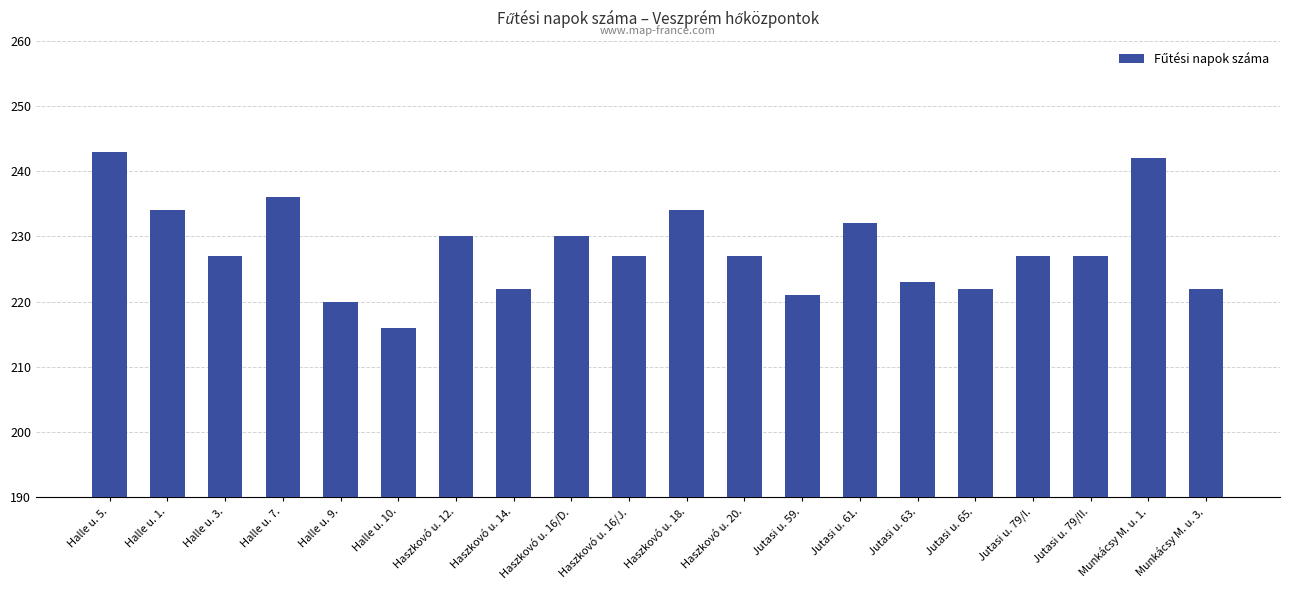

What value does the data have at Halle u. 1., to the nearest 5?

235